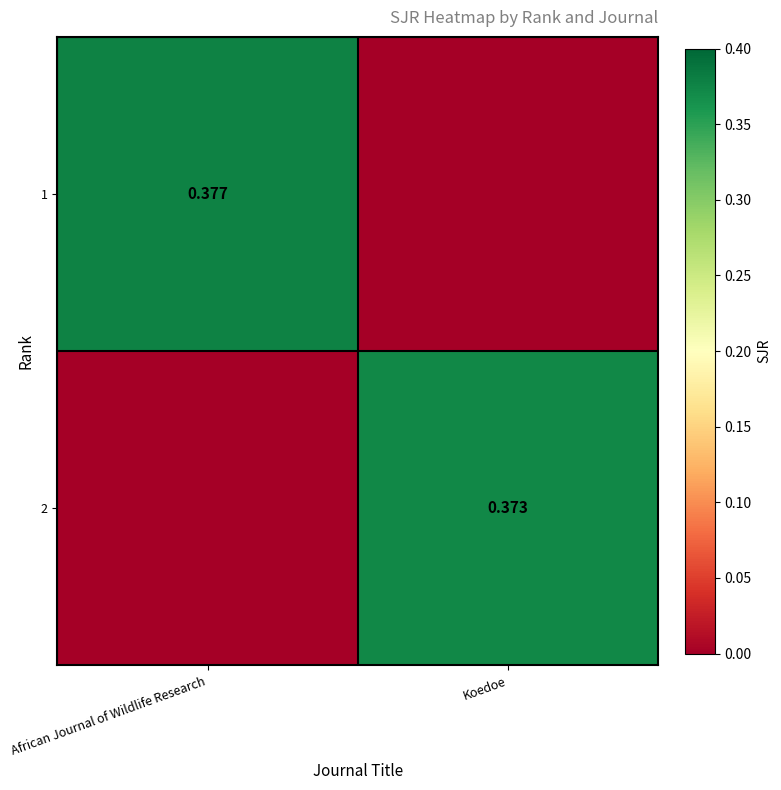

What is the total value across all series at Koedoe?

0.4